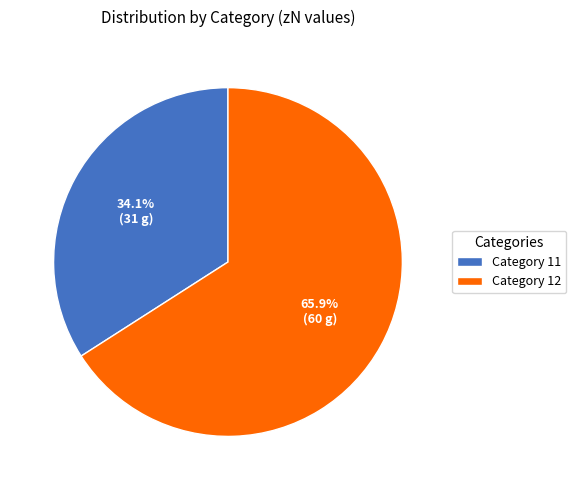

What percentage is NOT represented by Category 11?

65.9%